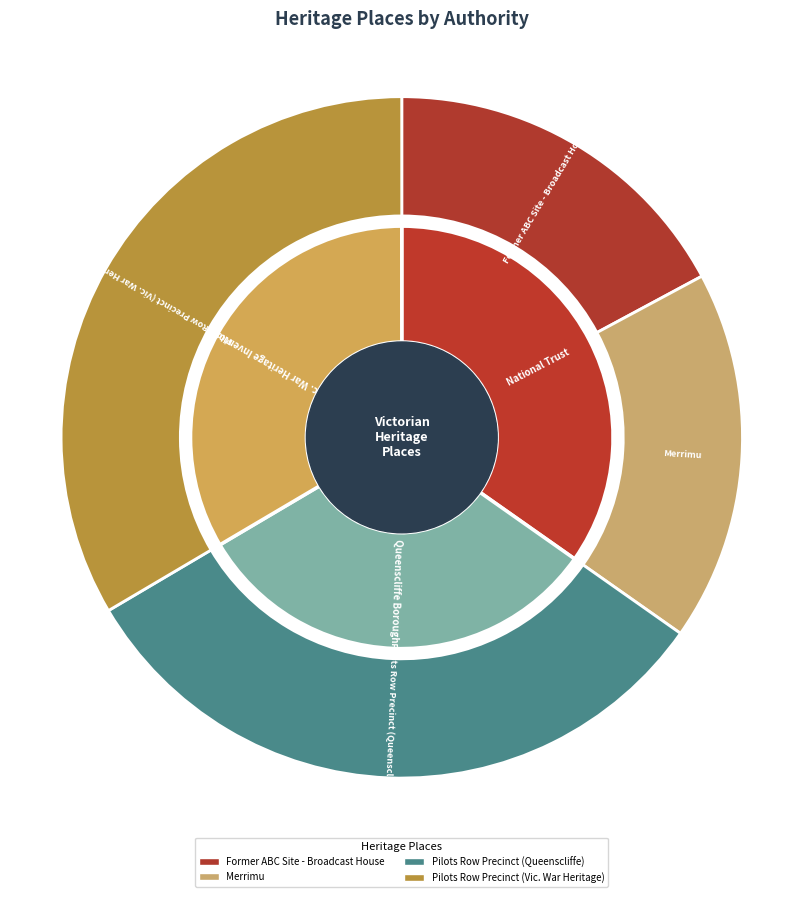

Which slice is the largest?

Pilots Row Precinct (Vic. War Heritage)